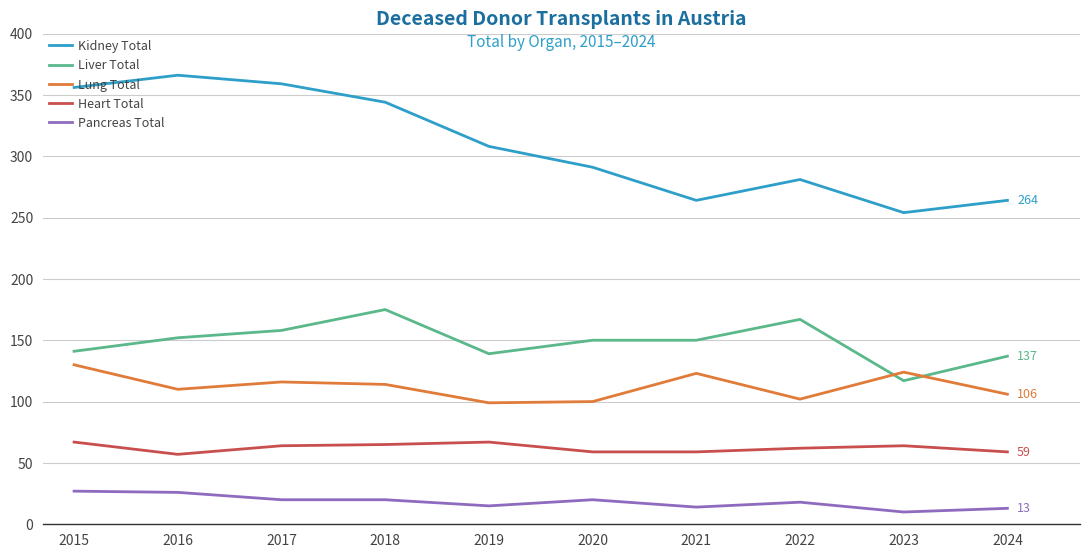

What is the greatest value displayed?

366